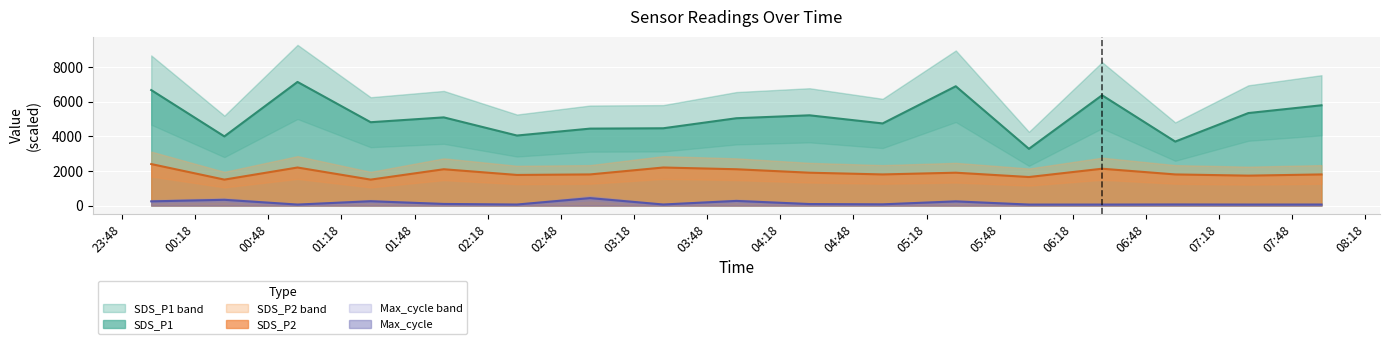

What is the spread (max minus min) of values at 2022/12/28 07:30?

5292.0